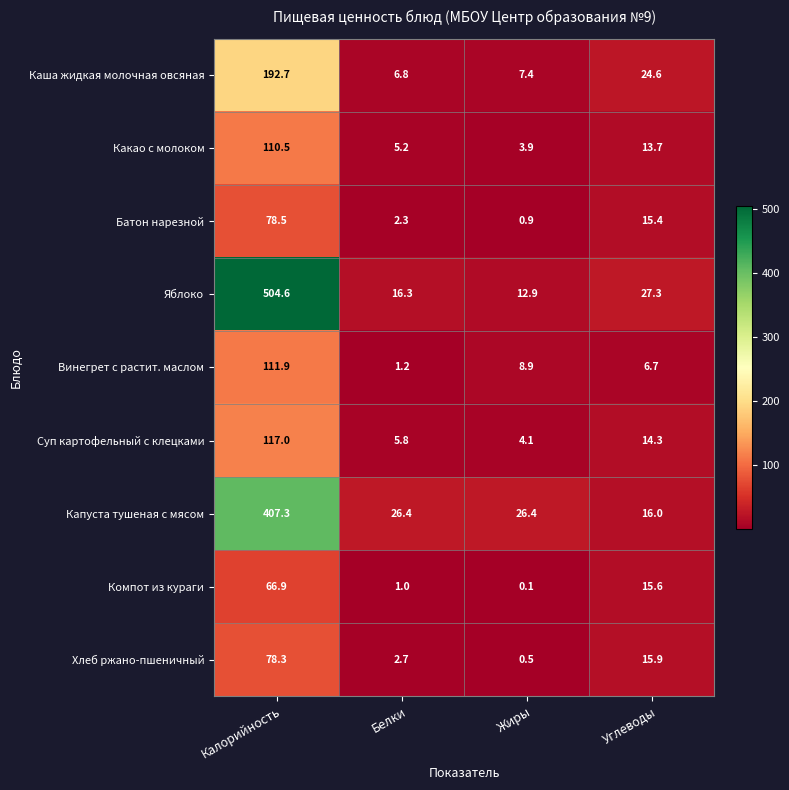

What is the total value across all series at Калорийность?

1667.7